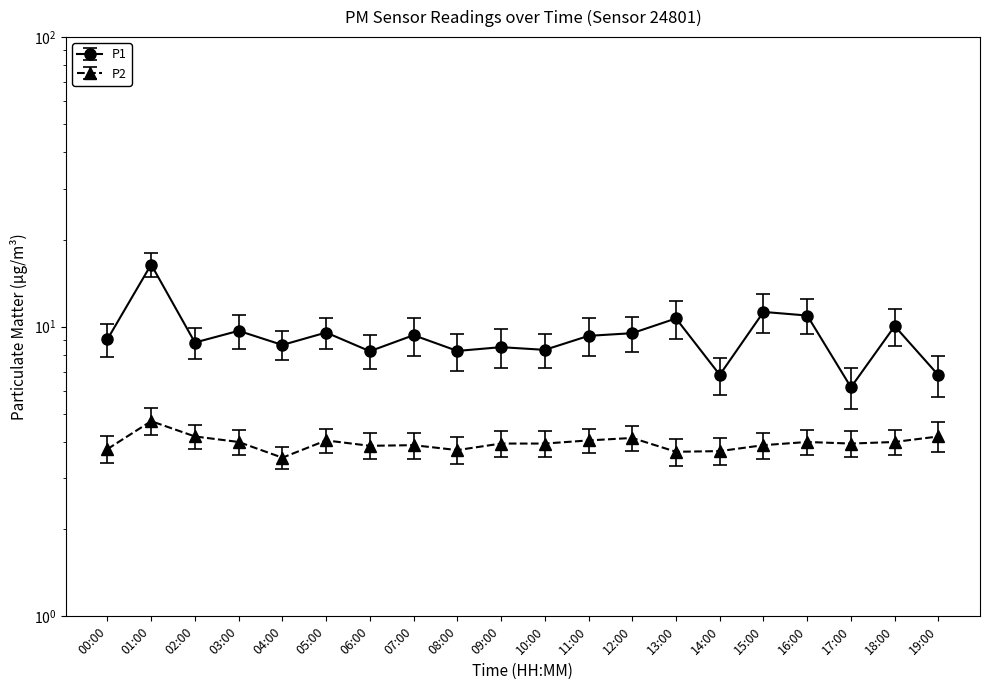

What position from the left is 01:00?

2